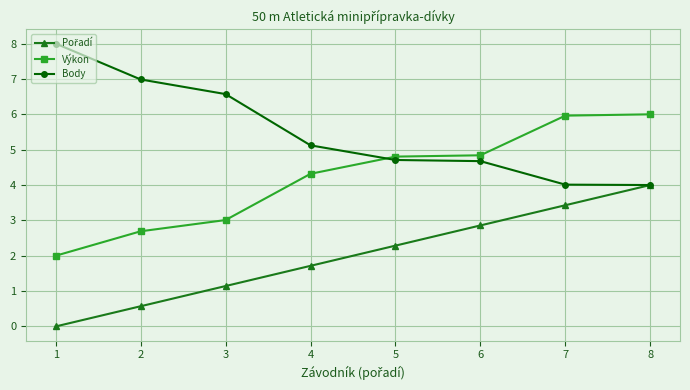

How many lines are shown in the chart?

3